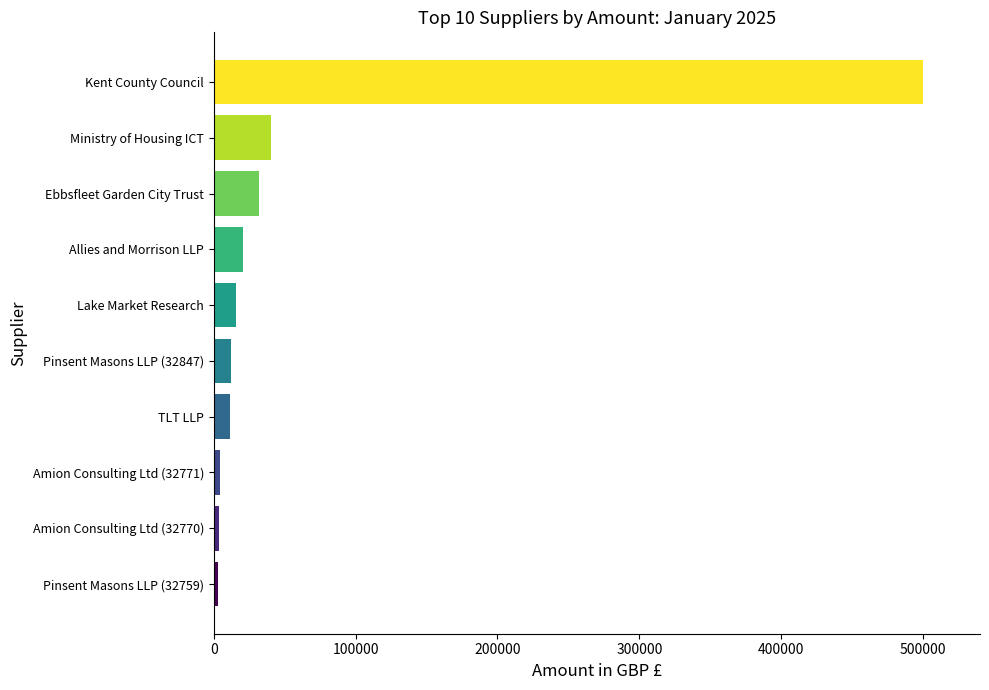

At which category does the chart reach its peak across all series?

Kent County Council